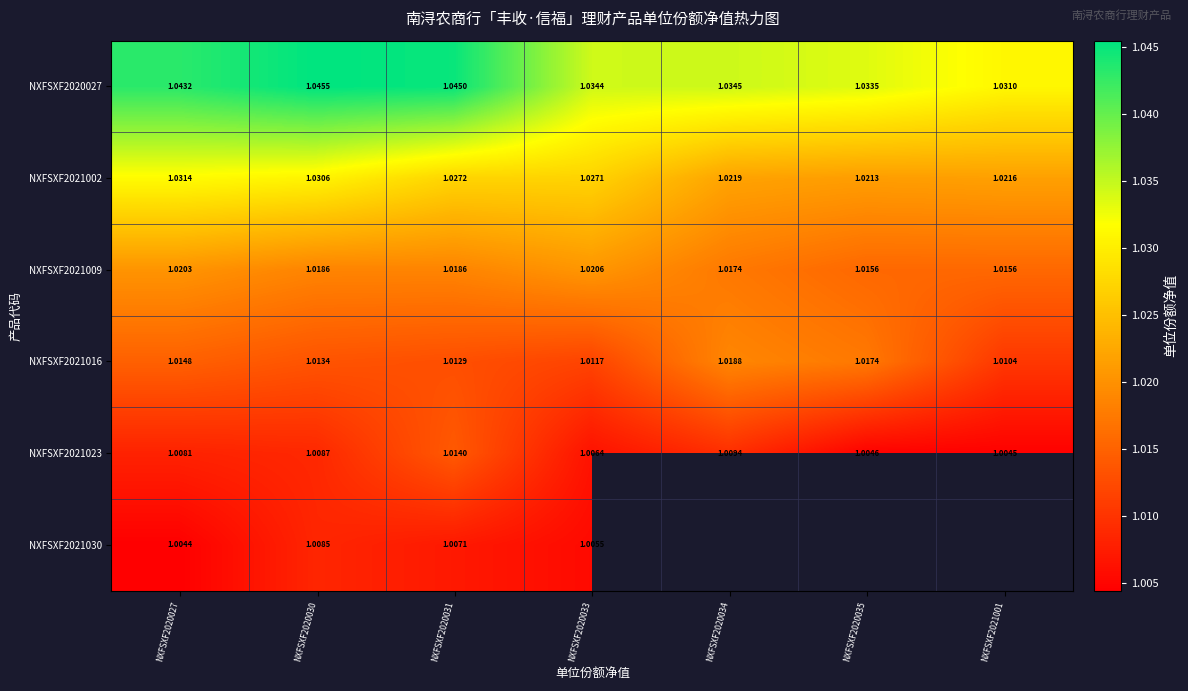

What is the minimum value for NXFSXF2021016?

1.0